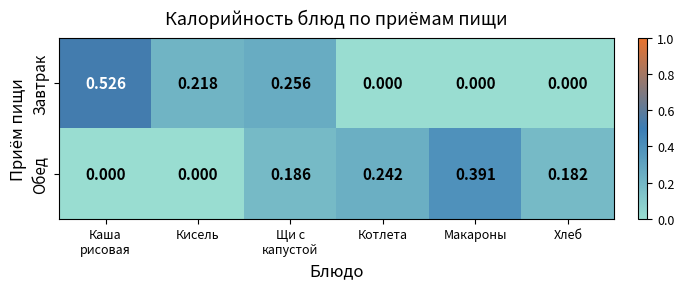

Which series has the largest total across all categories?

Обед